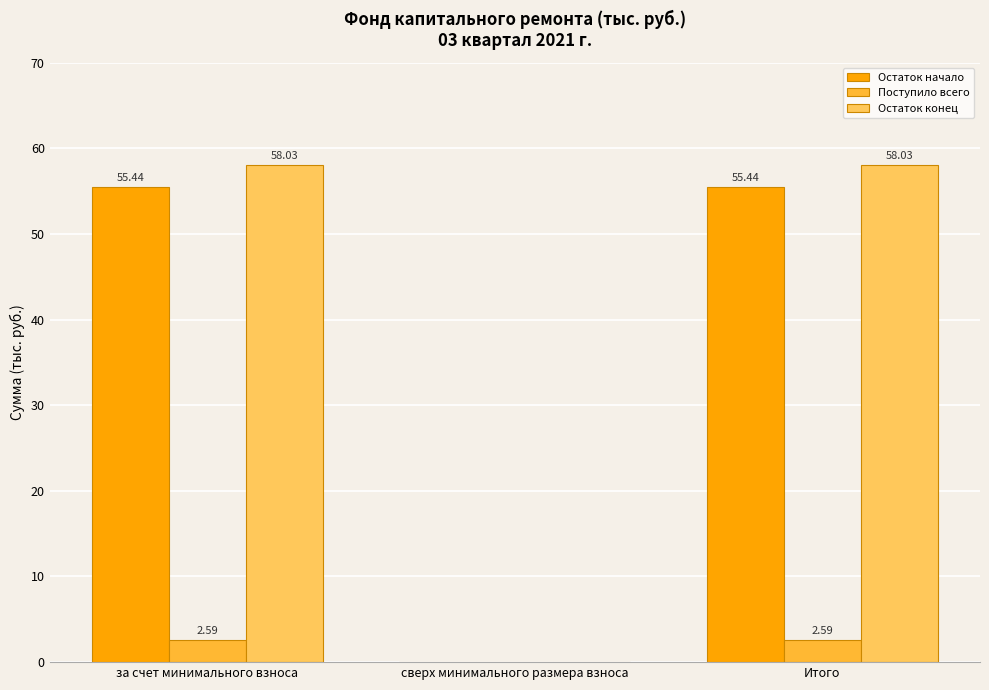

Are the bars grouped side by side (vs. stacked)?

Yes